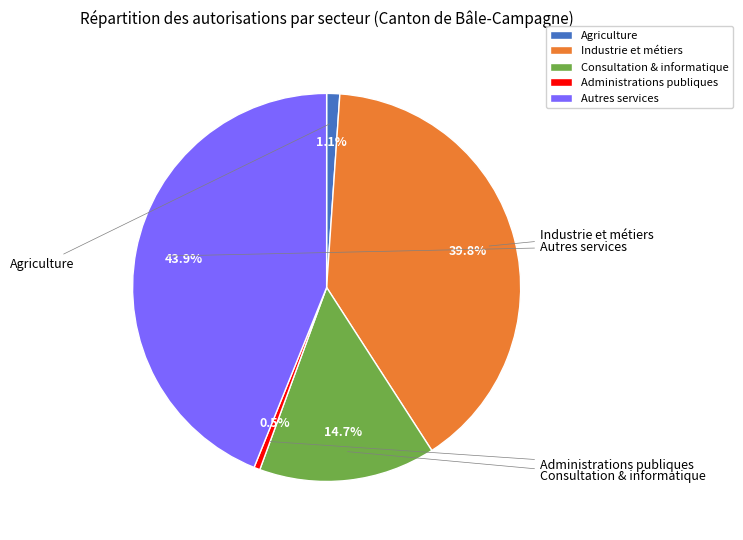

Is there a majority slice in this chart?

No